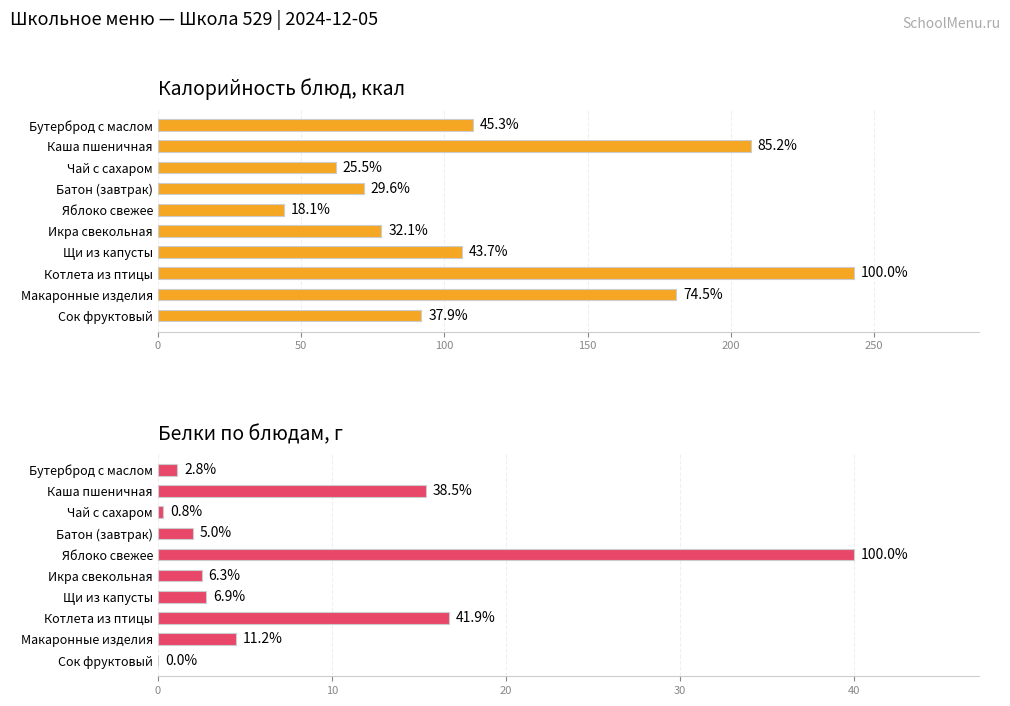

How many values in the Белки по блюдам, г series are below 2?

3